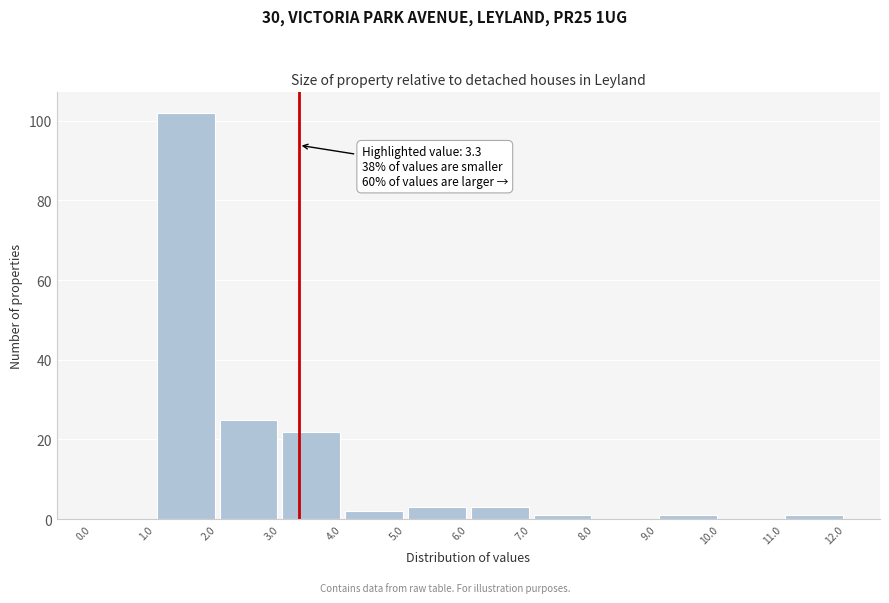

Which range on the x-axis has the tallest bar?

1.0 to 2.0